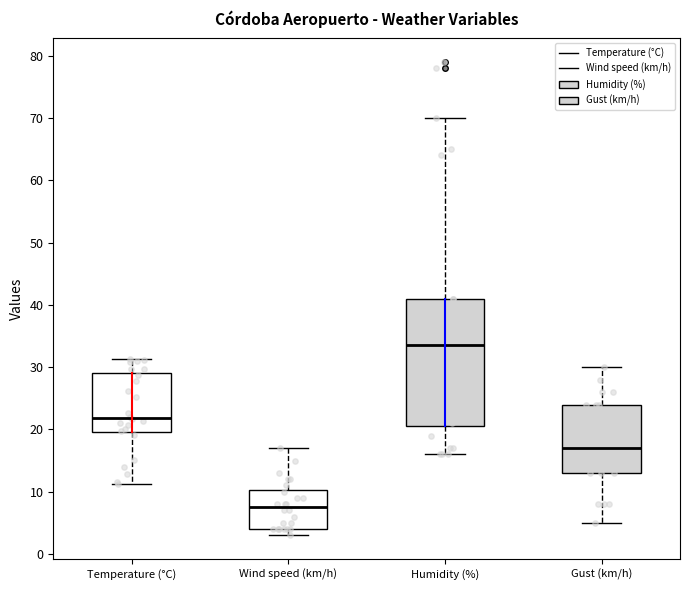

Which box has the highest median line?

Humidity (%)